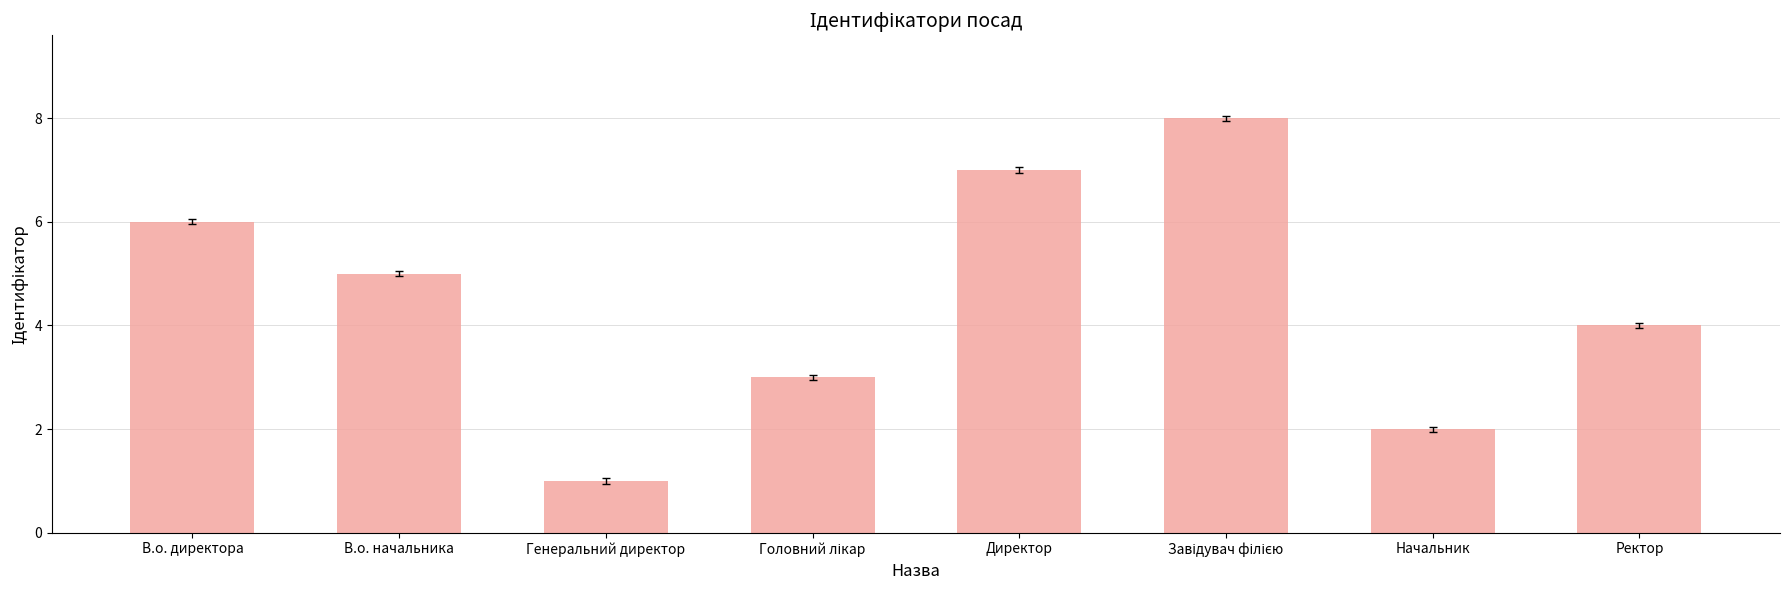

Reading left to right, transcribe all the data shown in this chart.

6	5	1	3	7	8	2	4